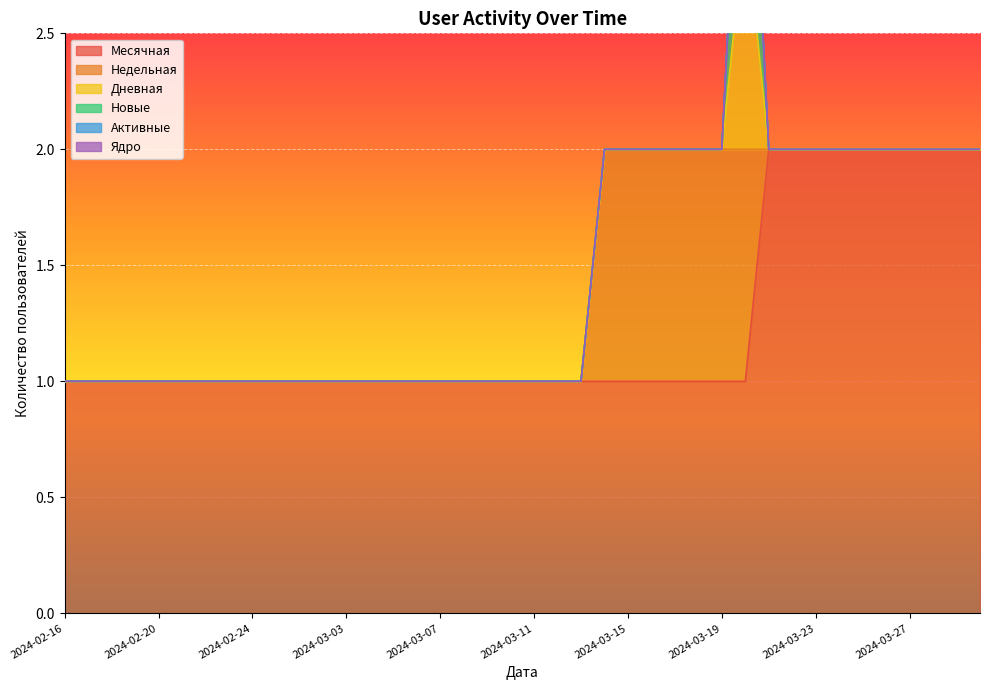

Count the Месячная values in the range 1 to 2.

40